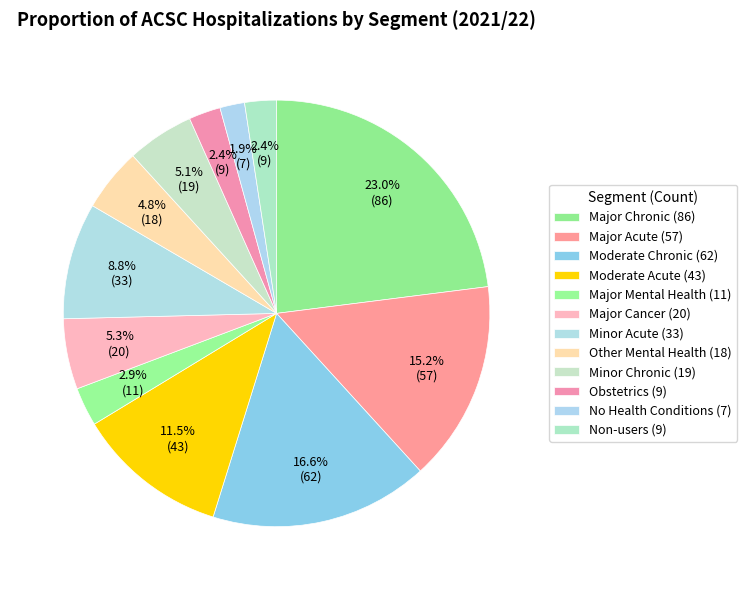

Which category has the smallest portion of the pie?

No Health Conditions